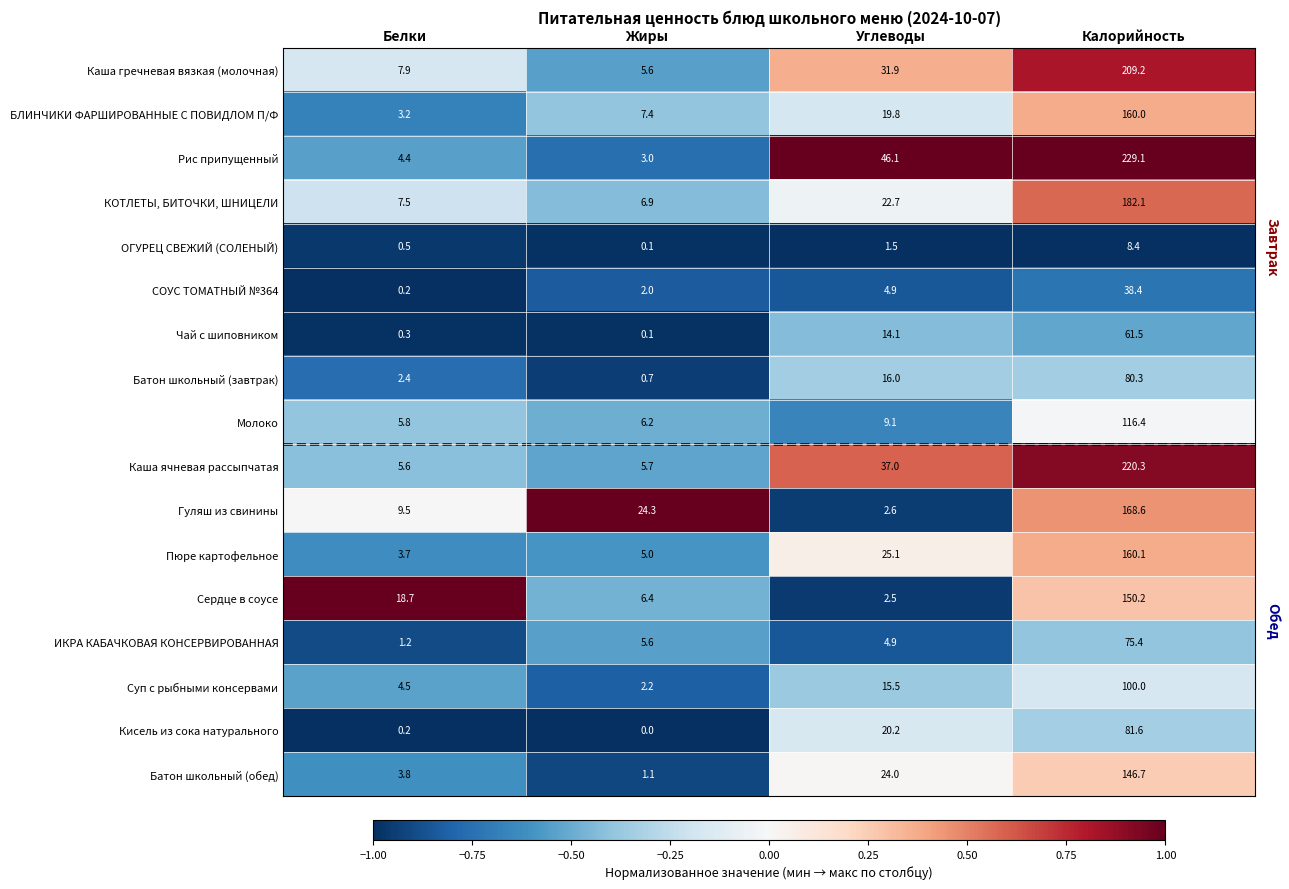

What is the minimum value for Пюре картофельное?

3.7